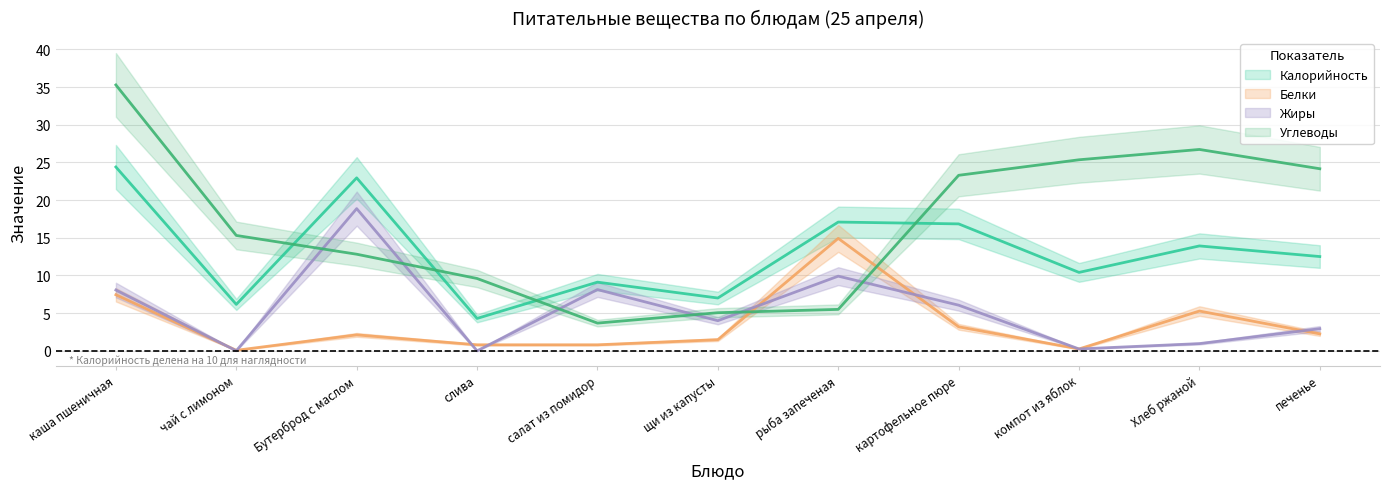

At how many categories does at least one series exceed 19?

6